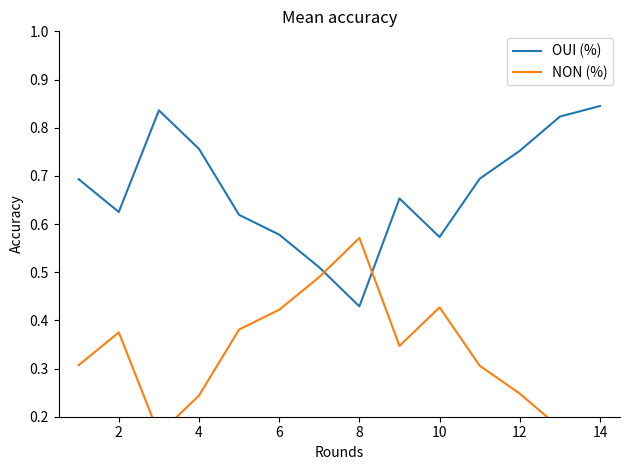

How many distinct data groups are displayed?

2